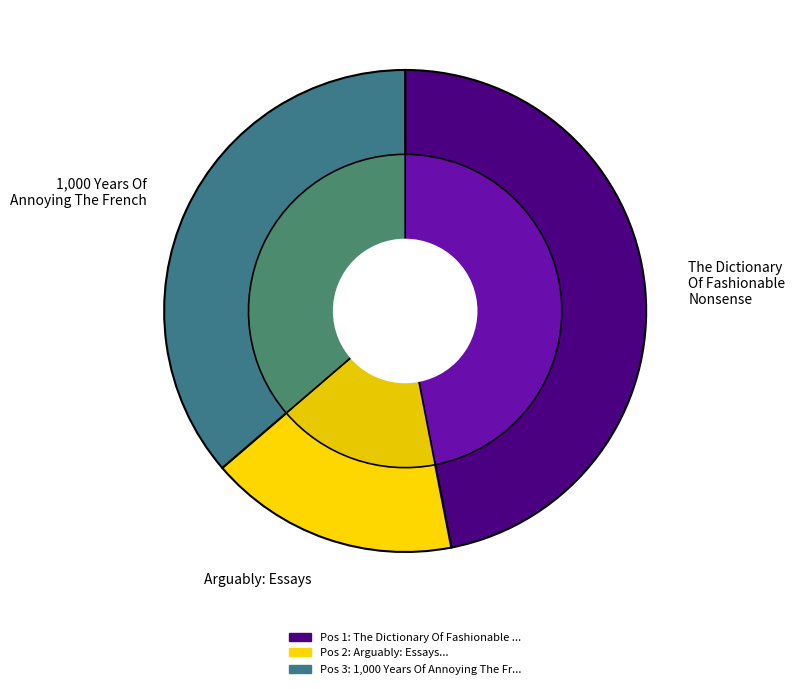

What is the change in value from The Dictionary Of Fashionable Nonsense to Arguably: Essays?

-9757